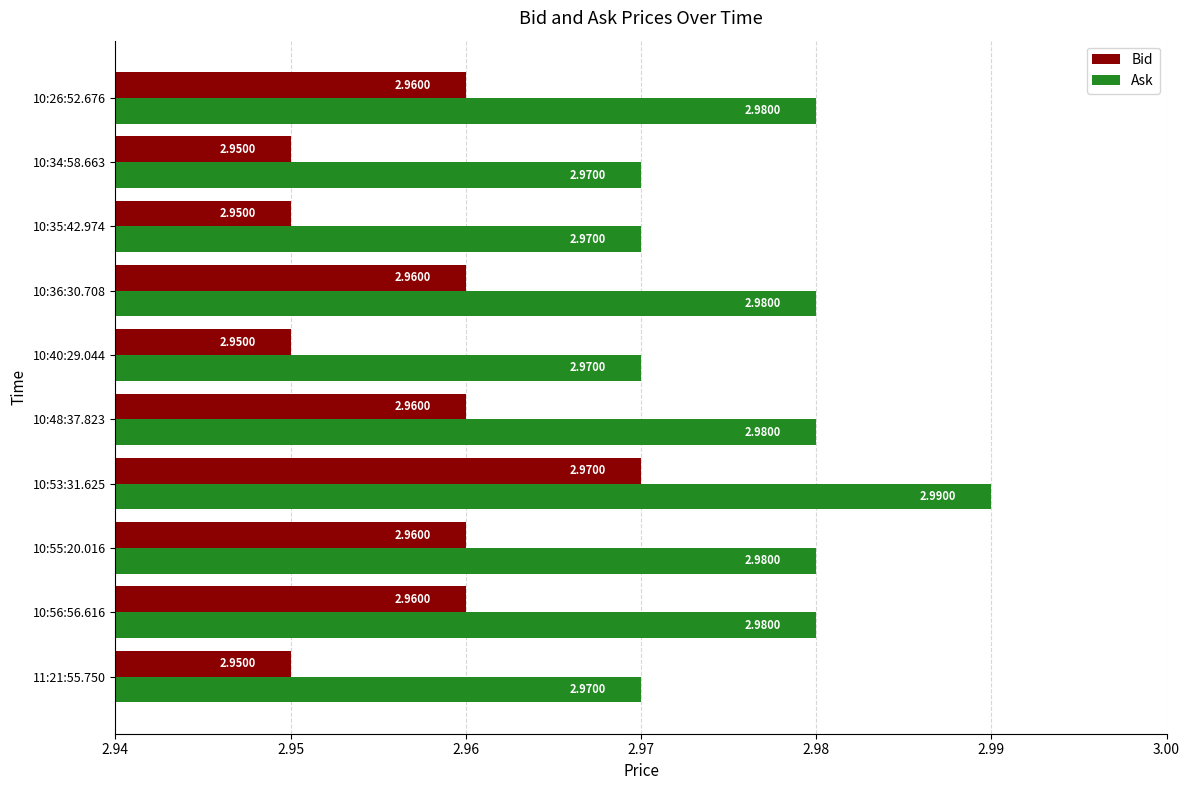

What is the sum of all Bid values?

29.6